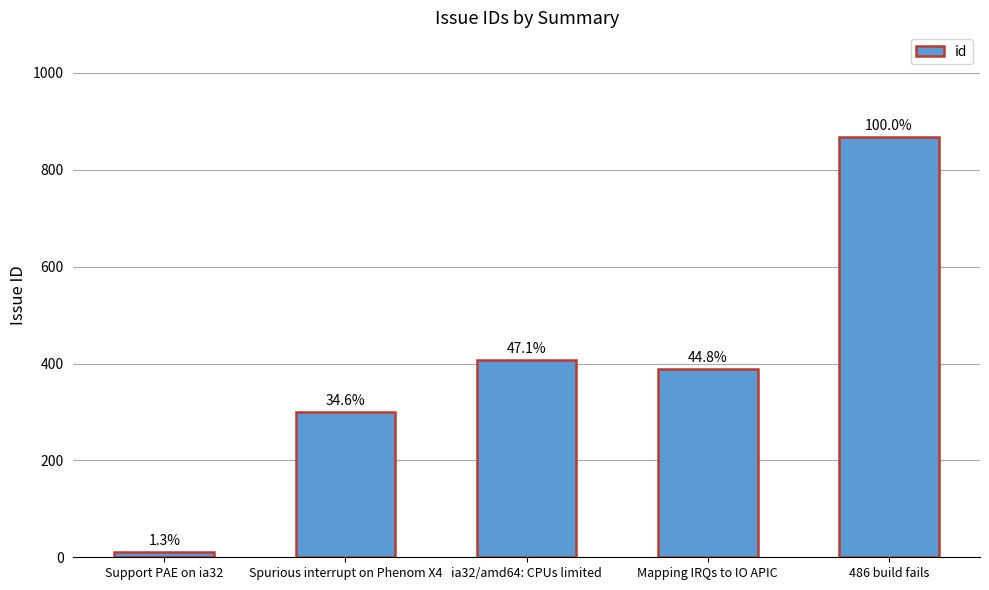

The chart shows a value of 110 at Spurious interrupt on Phenom X4. True or false?

False